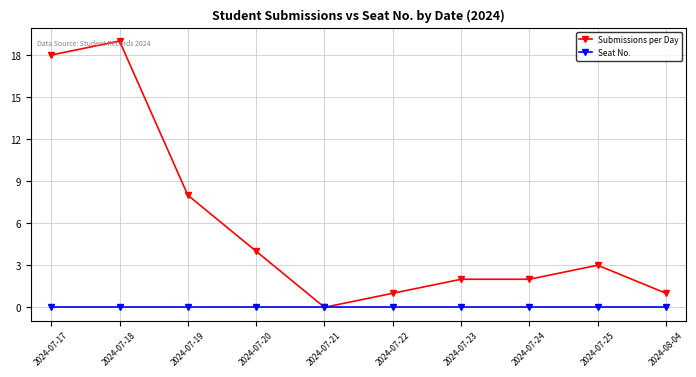

Where does the Submissions per Day series first go above 3?

2024-07-17